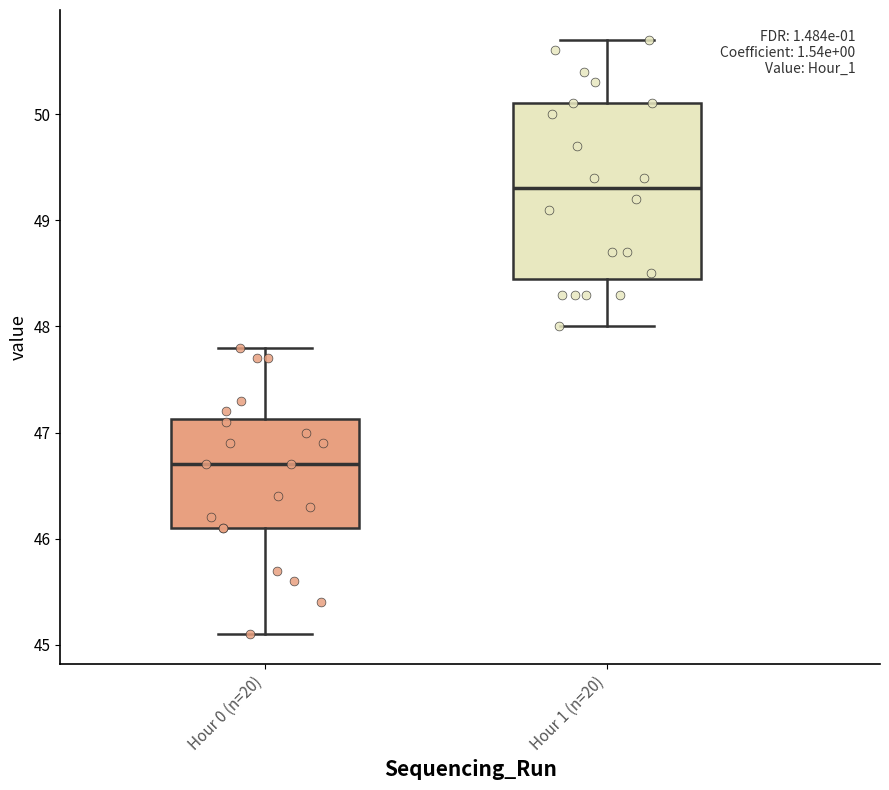

Where does the lower whisker of the box for Hour 1 (n=20) end on the y-axis? The values are not printed on the chart, so give them approximately, as read against the axis.

48.0